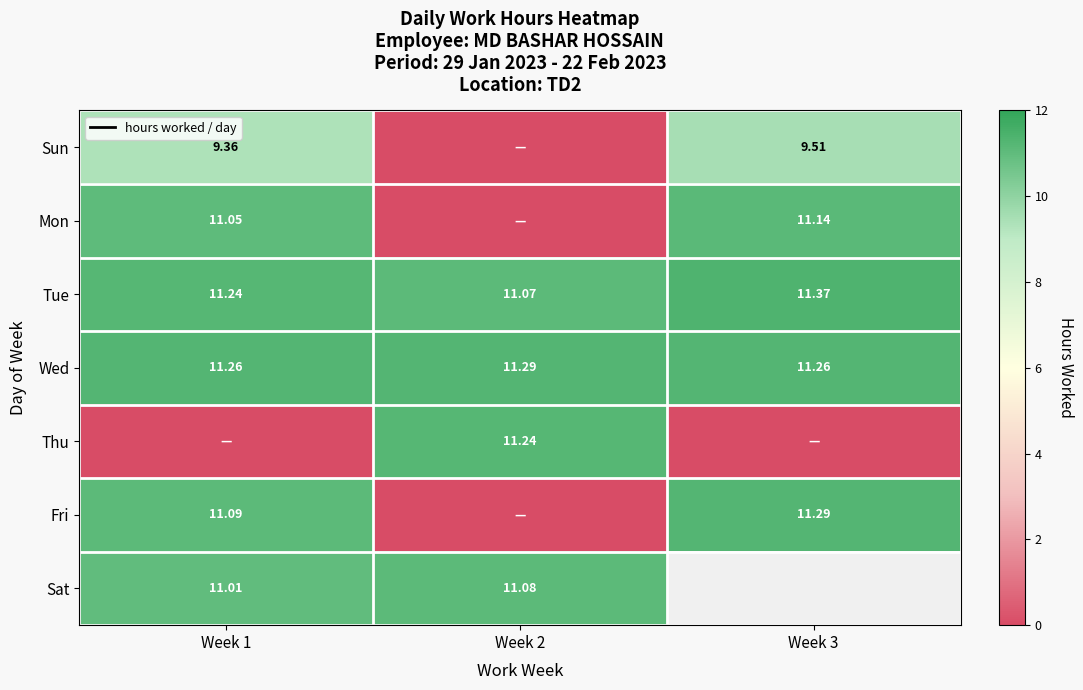

Is the value of Sun at Week 3 greater than the value of Fri at Week 1?

No